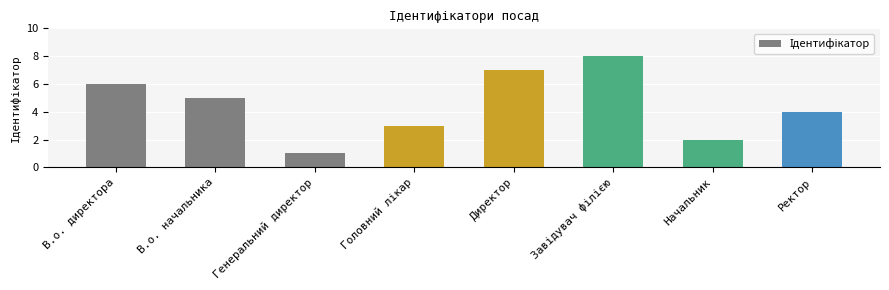

What is the value of the 4th bar from the left?

3